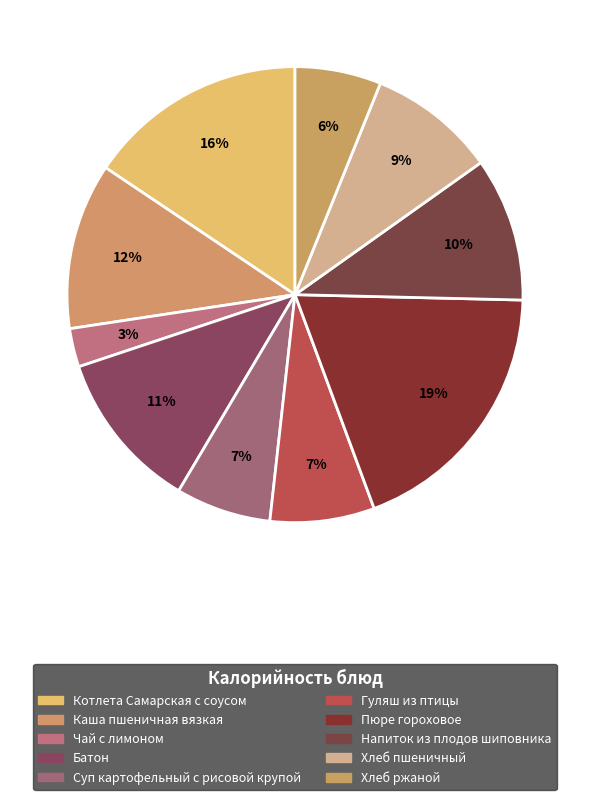

Rank the categories by value from highest to lowest.

Пюре гороховое, Котлета Самарская с соусом, Каша пшеничная вязкая, Батон, Напиток из плодов шиповника, Хлеб пшеничный, Гуляш из птицы, Суп картофельный с рисовой крупой, Хлеб ржаной, Чай с лимоном